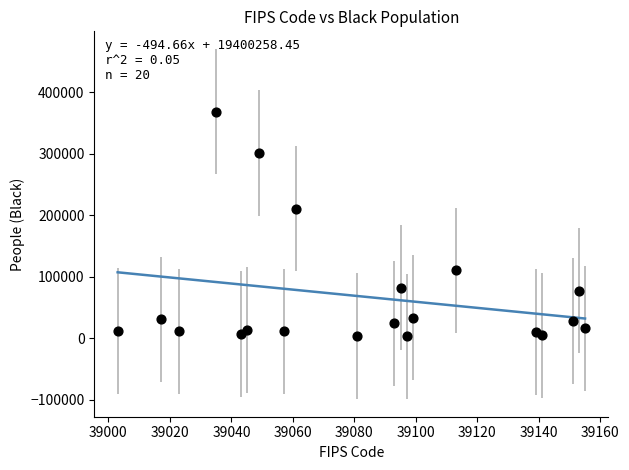

What is the range of Y values (max minus min)?

365731